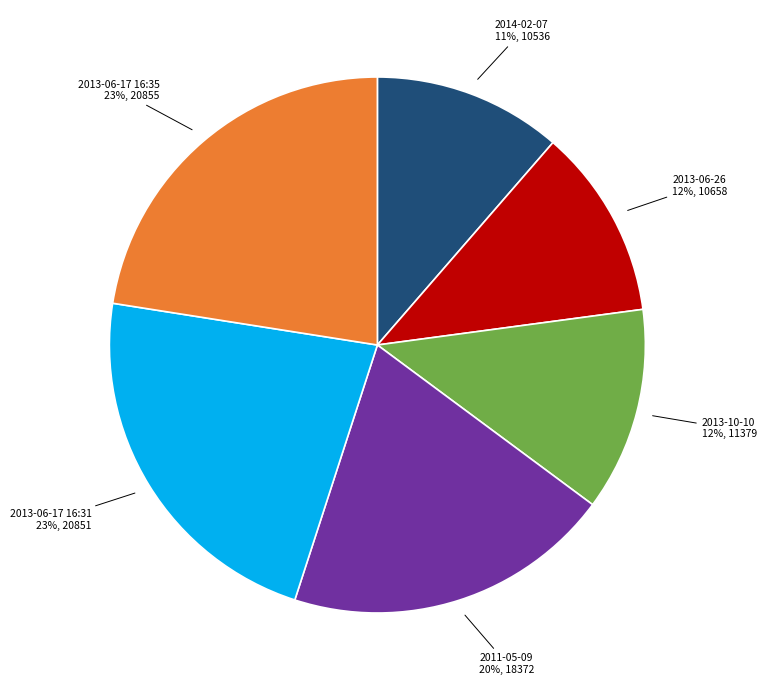

Count the number of slices in the pie.

6